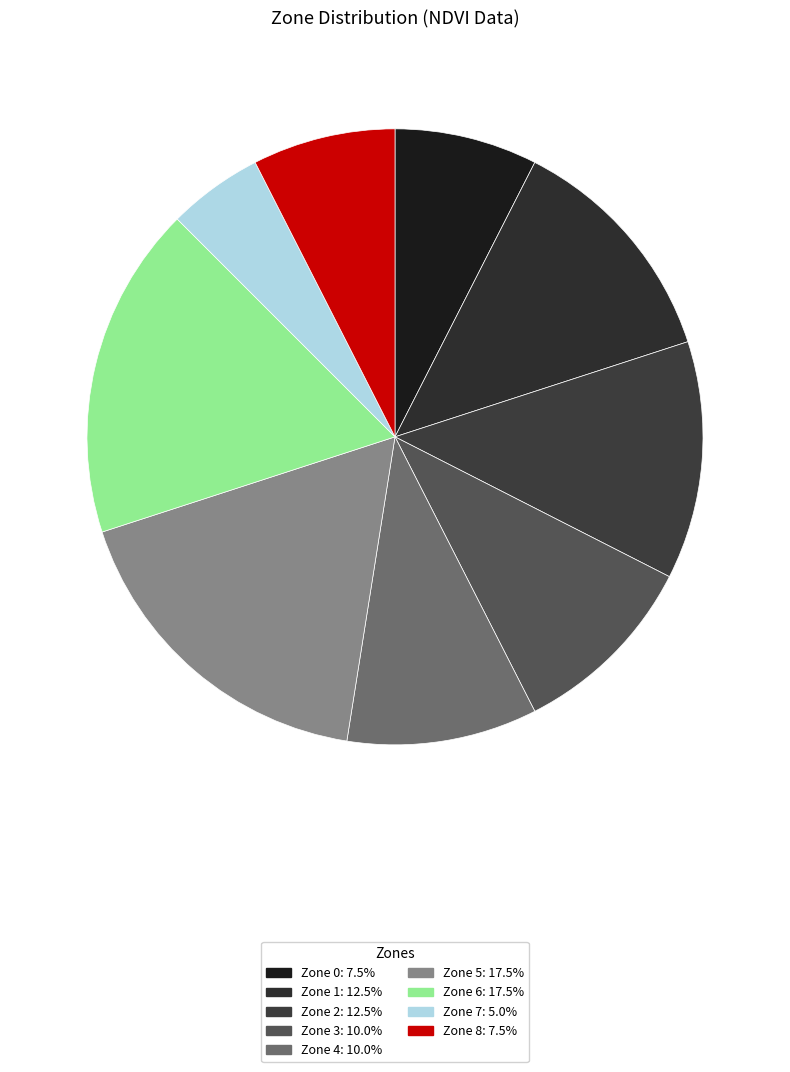

Combined, what portion of the pie is Zone 5 and Zone 4?

27.5%